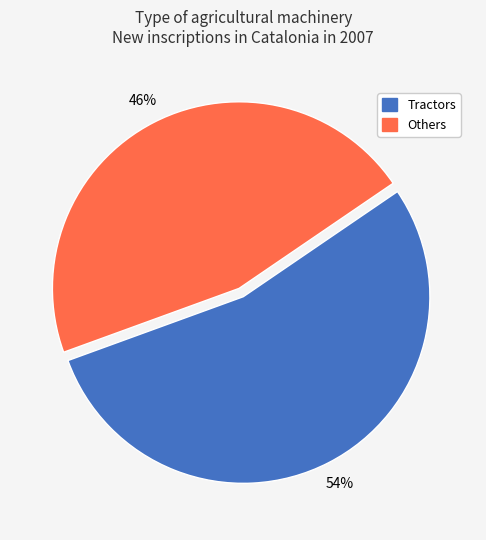

Is there a majority slice in this chart?

Yes